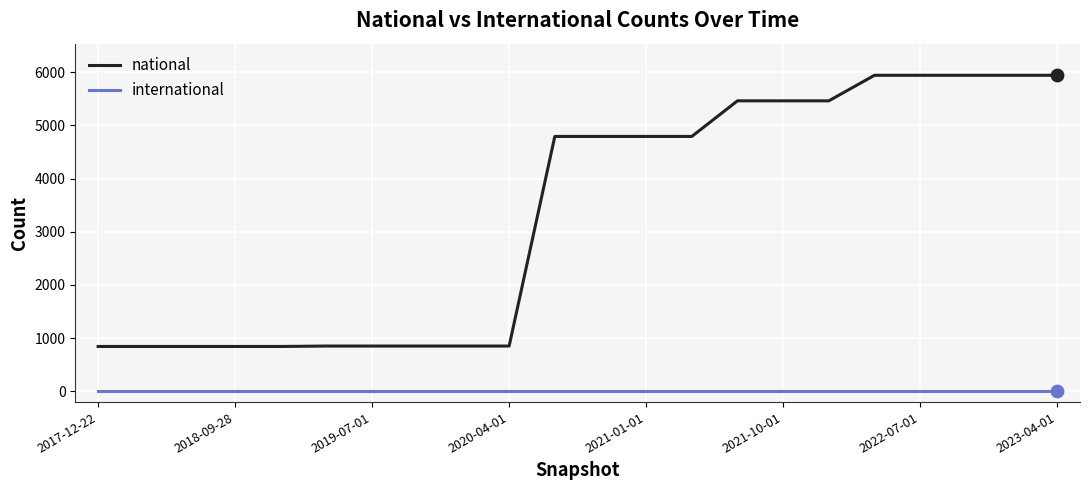

Which series has the largest total across all categories?

national